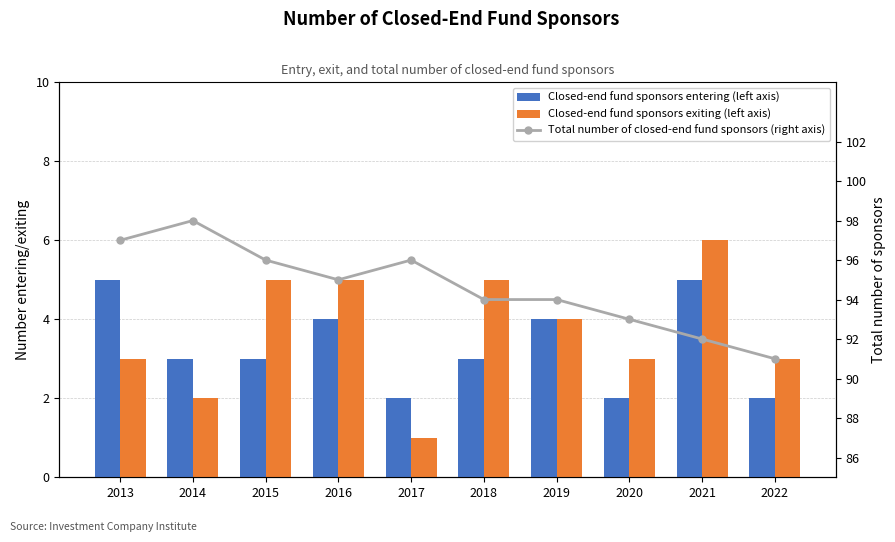

Is it true that Closed-end fund sponsors exiting (left axis) equals 1 at 2017?

False